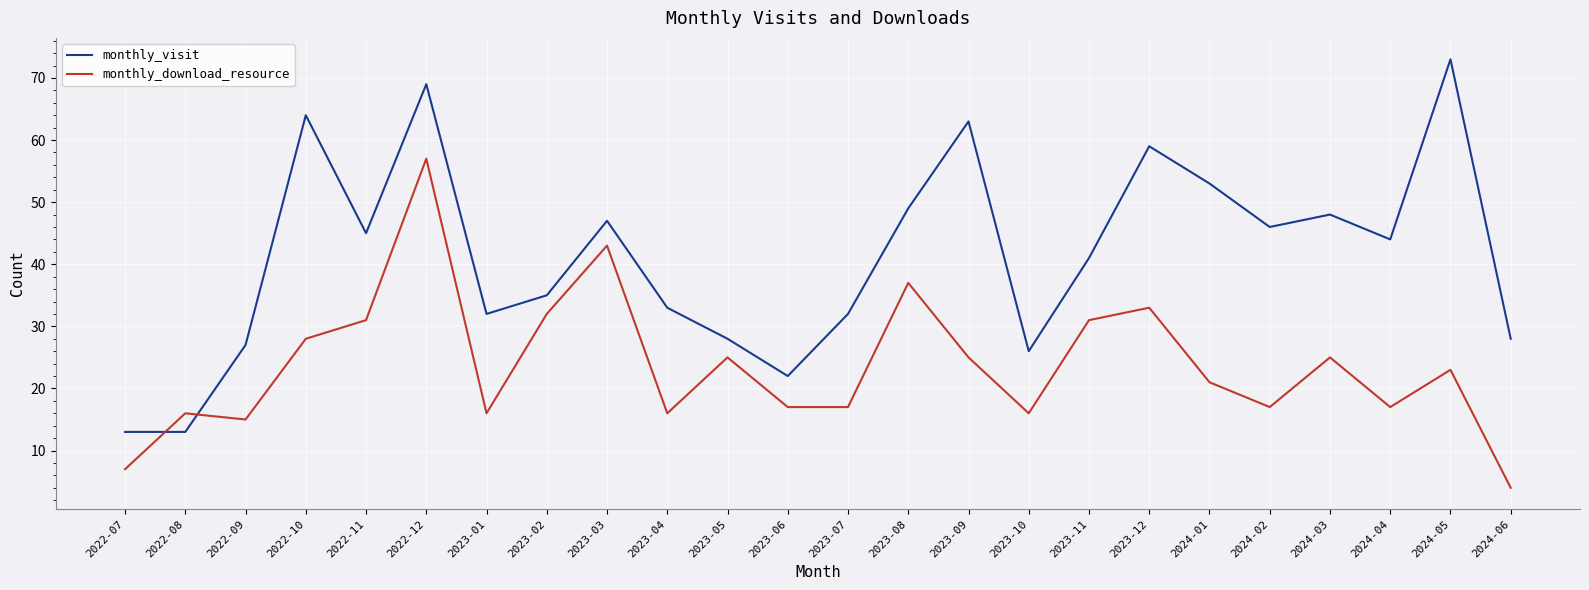

How many intersections are there between monthly_download_resource and monthly_visit?

2